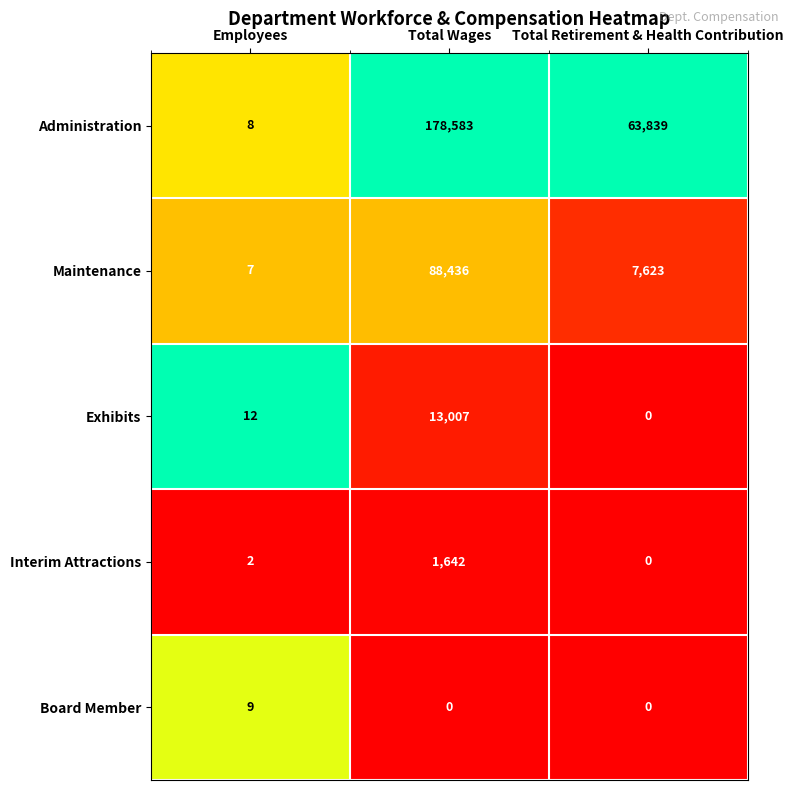

Which series has the widest spread of values?

Administration